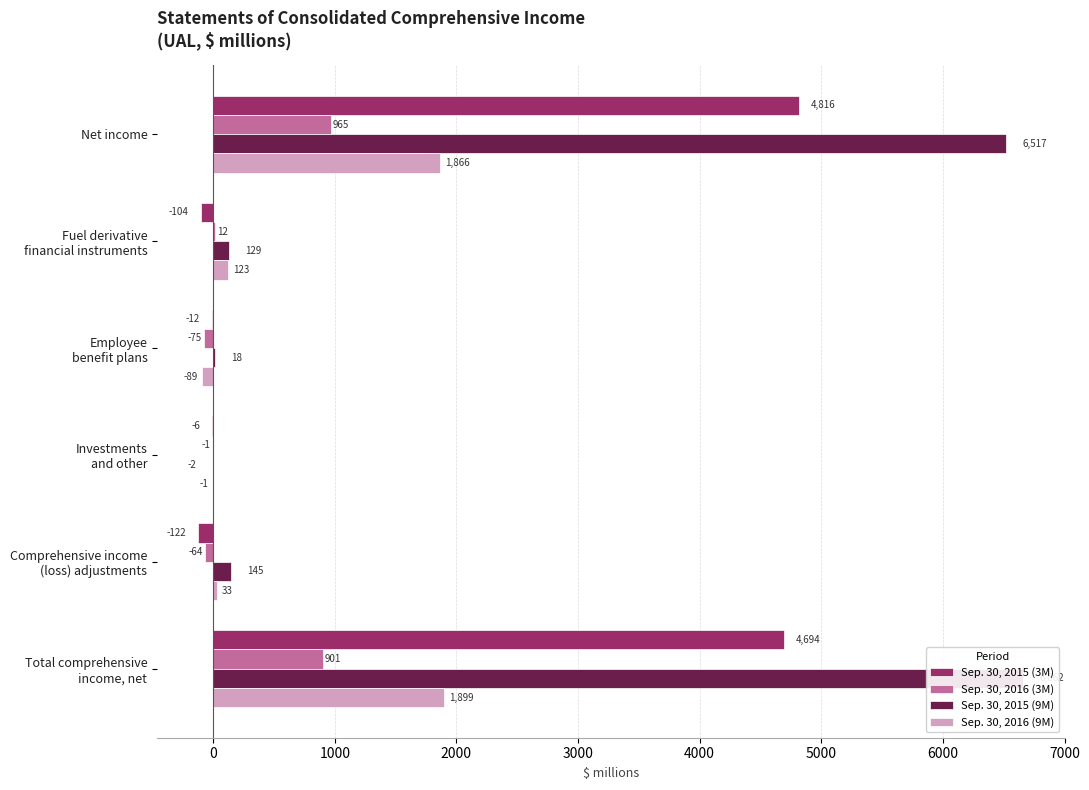

List the series in order of their peak value, highest first.

Sep. 30, 2015 (9M), Sep. 30, 2015 (3M), Sep. 30, 2016 (9M), Sep. 30, 2016 (3M)